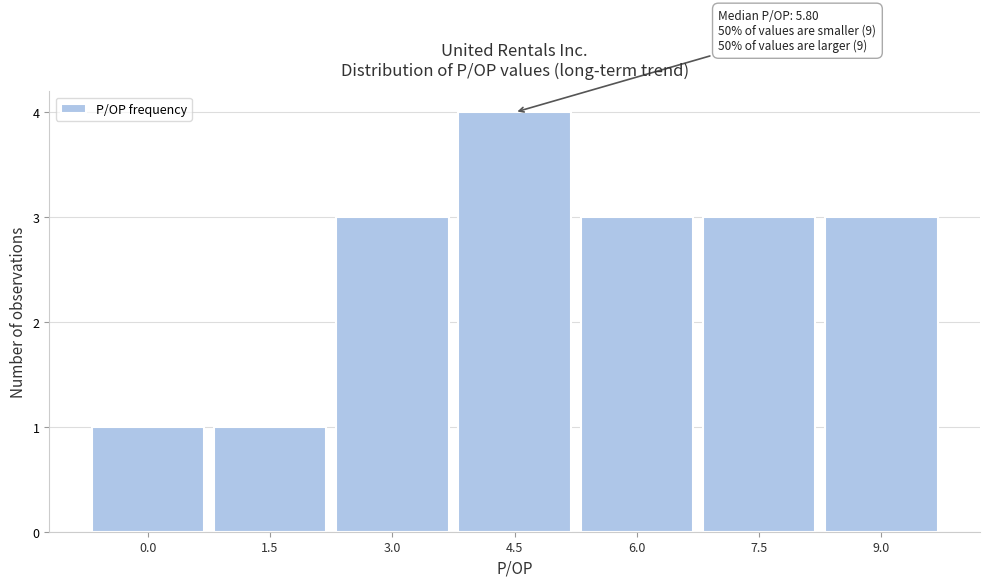

Reading left to right, list all the values displayed in this chart.

1	1	3	4	3	3	3